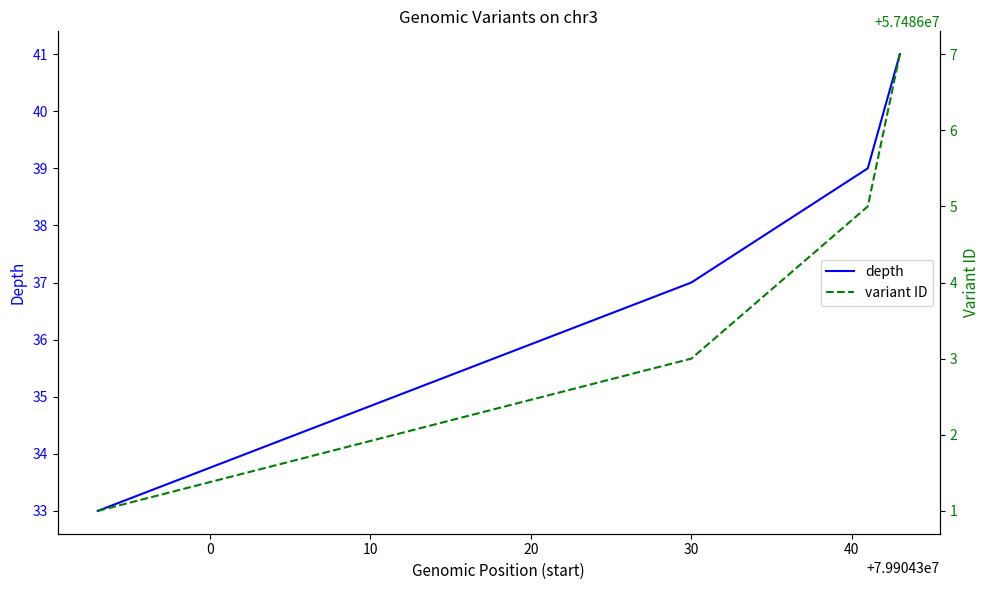

How many values in the depth series exceed 39?

1